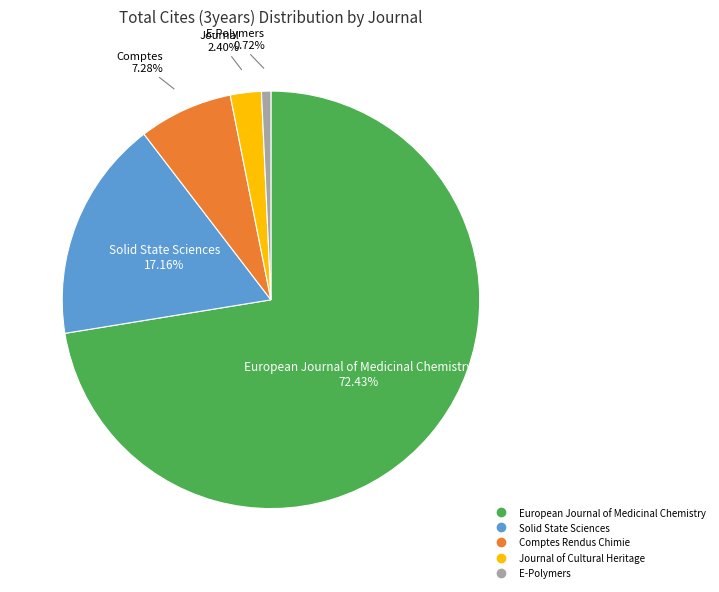

Which has a higher value, Journal of Cultural Heritage or E-Polymers?

Journal of Cultural Heritage